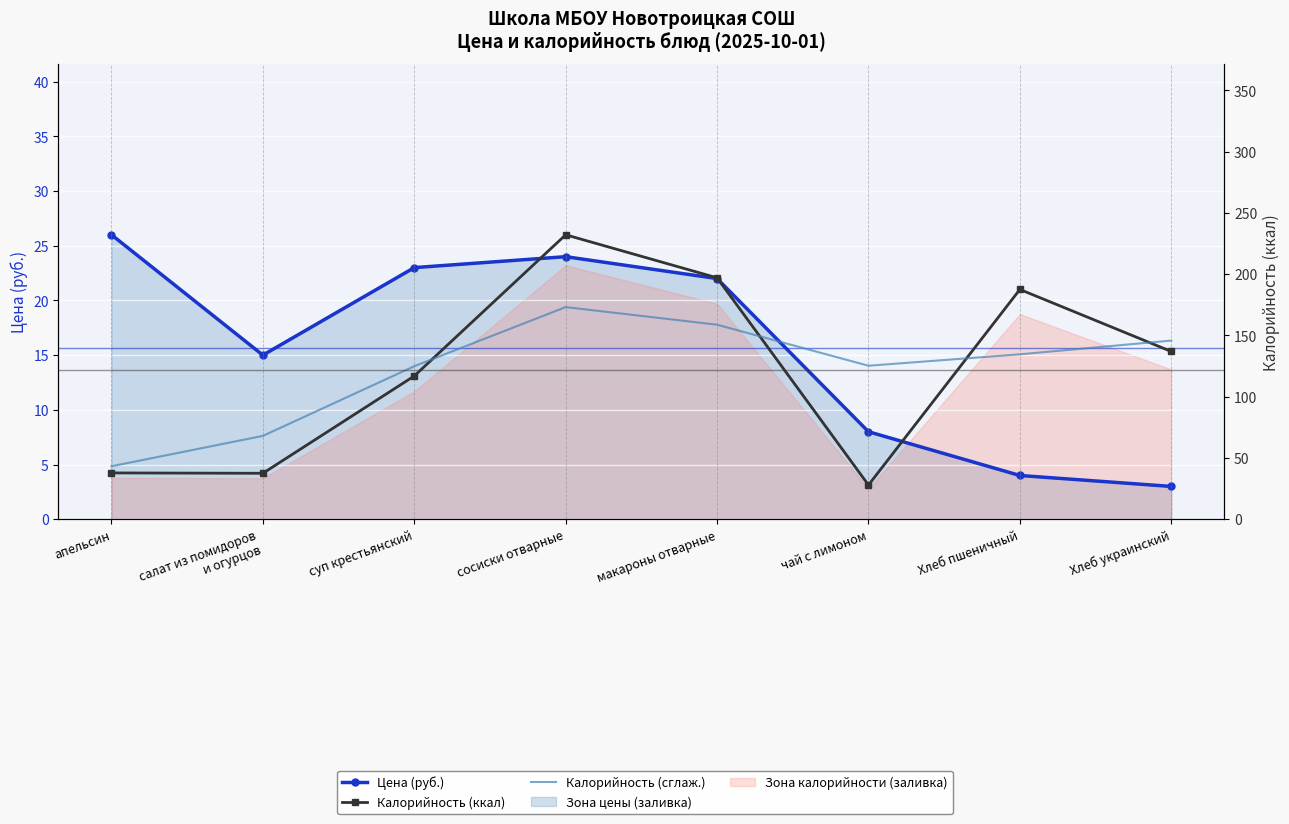

Count the number of categories in the chart.

8